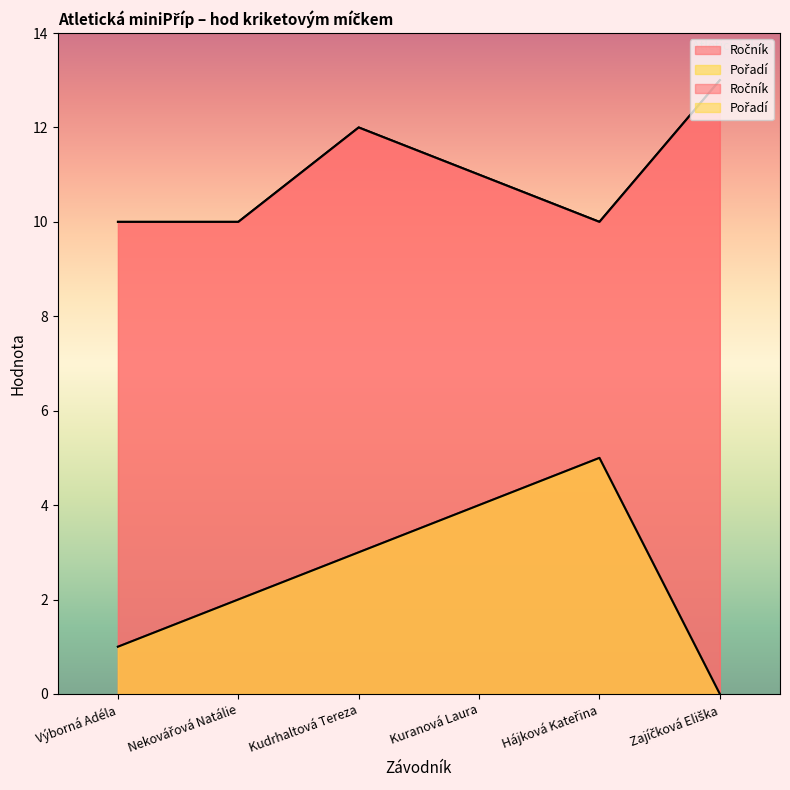

True or false: Pořadí has more than 0 interior local peaks.

True